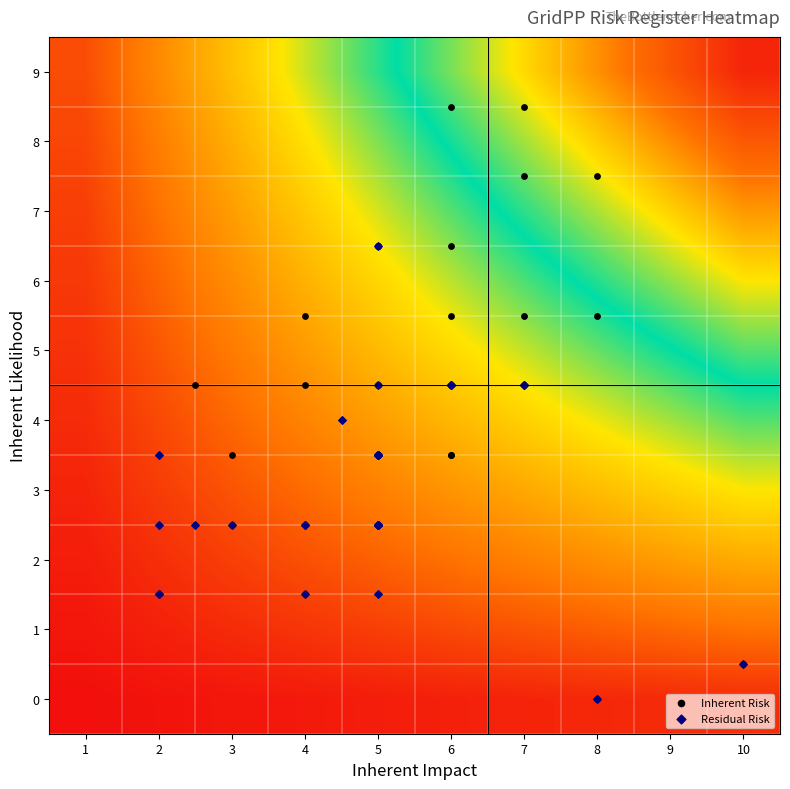

At 7, list the series in order from smallest to largest.

0, 1, 2, 3, 4, 5, 6, 7, 8, 9